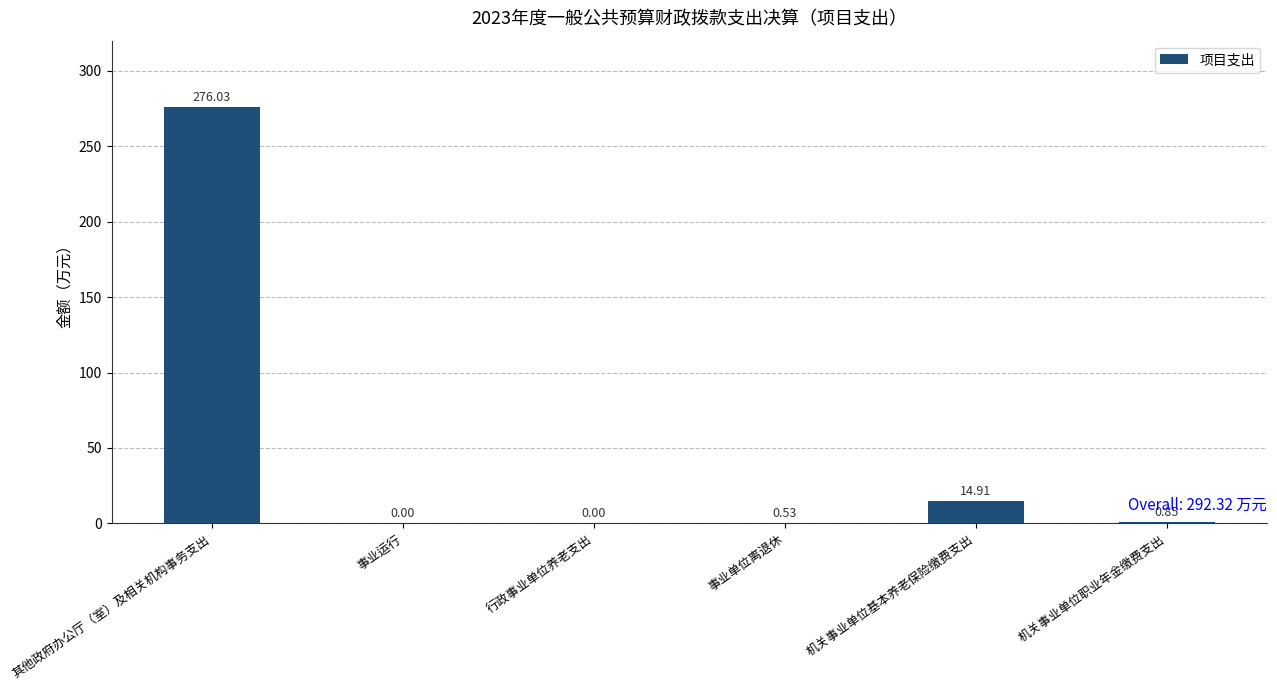

What is the average value?

48.7